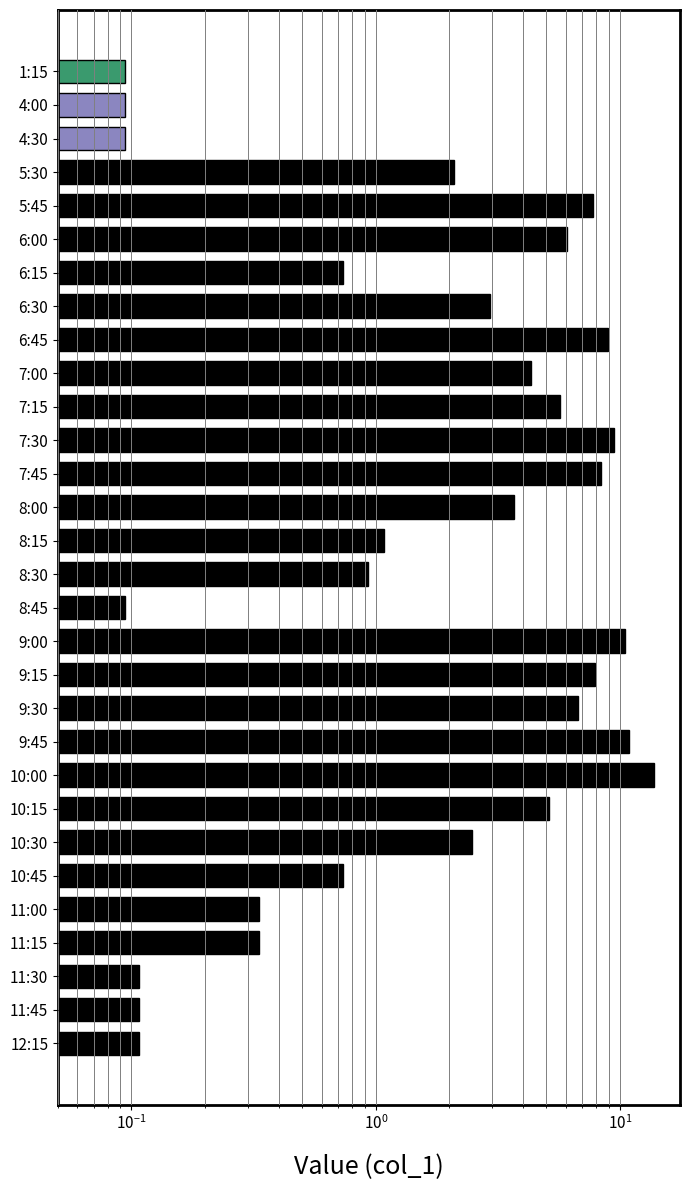

What is the maximum value shown in the chart?

13.7